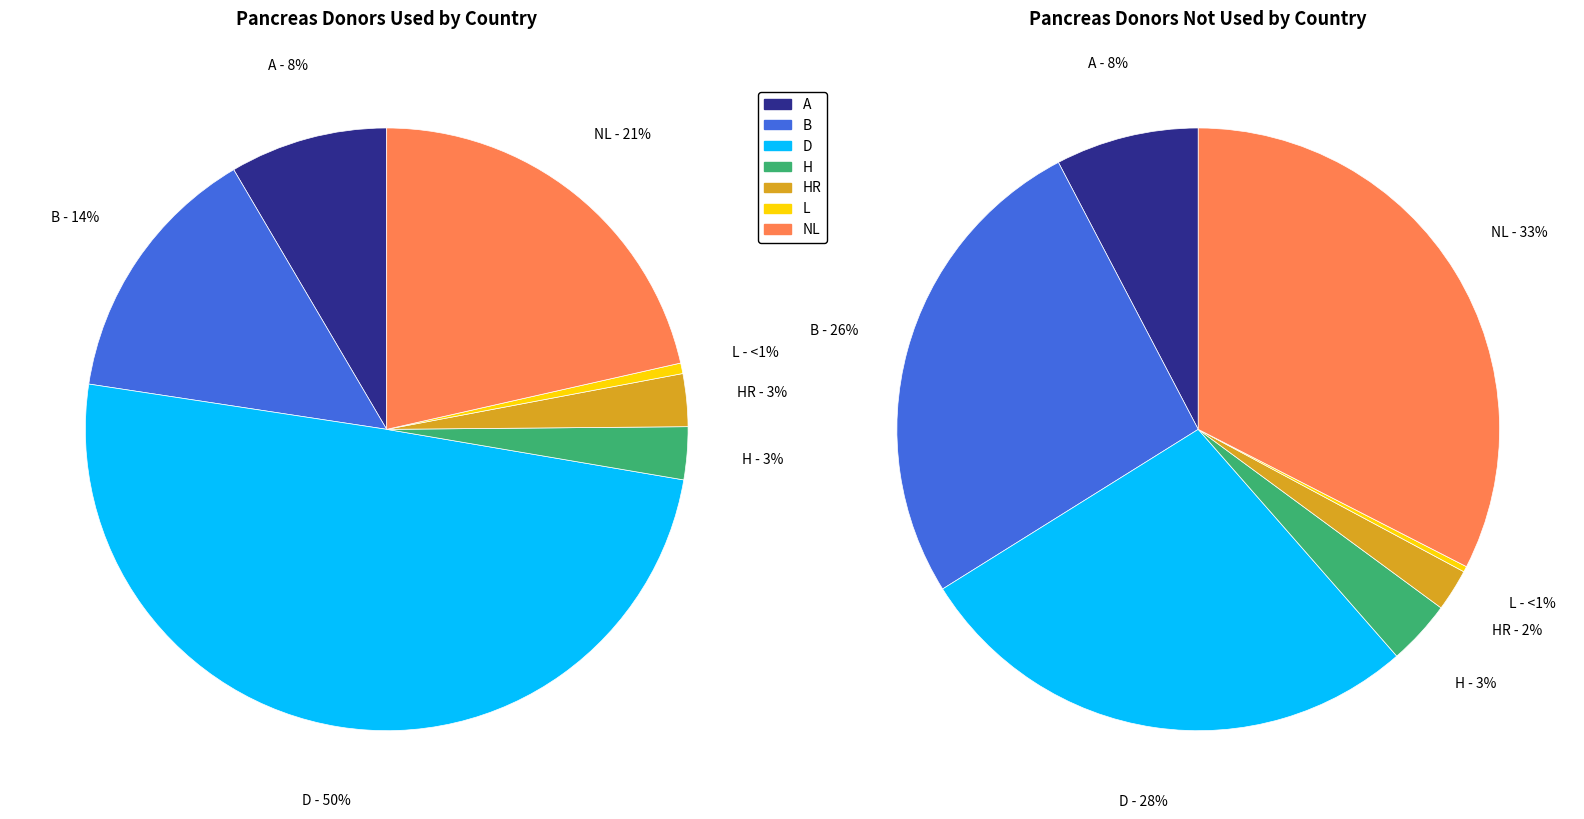

Rank the series by their average value, from highest to lowest.

Pancreas donors not used, Pancreas donors used